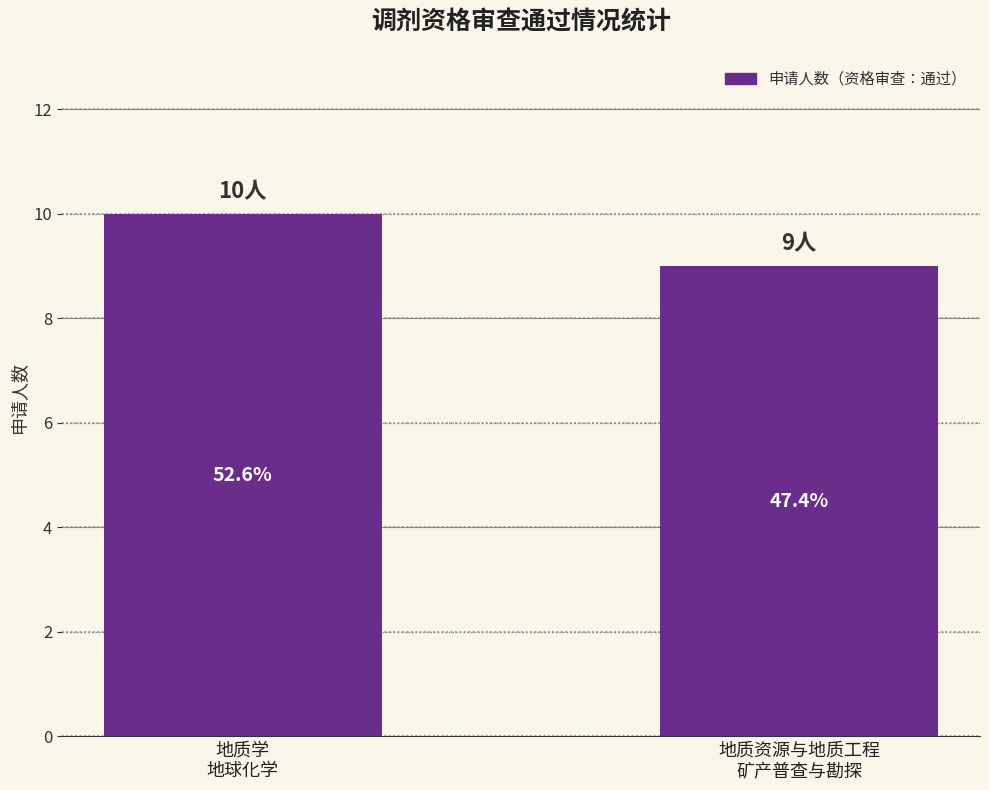

Is it true that the value at 地质学
地球化学 is 18?

False